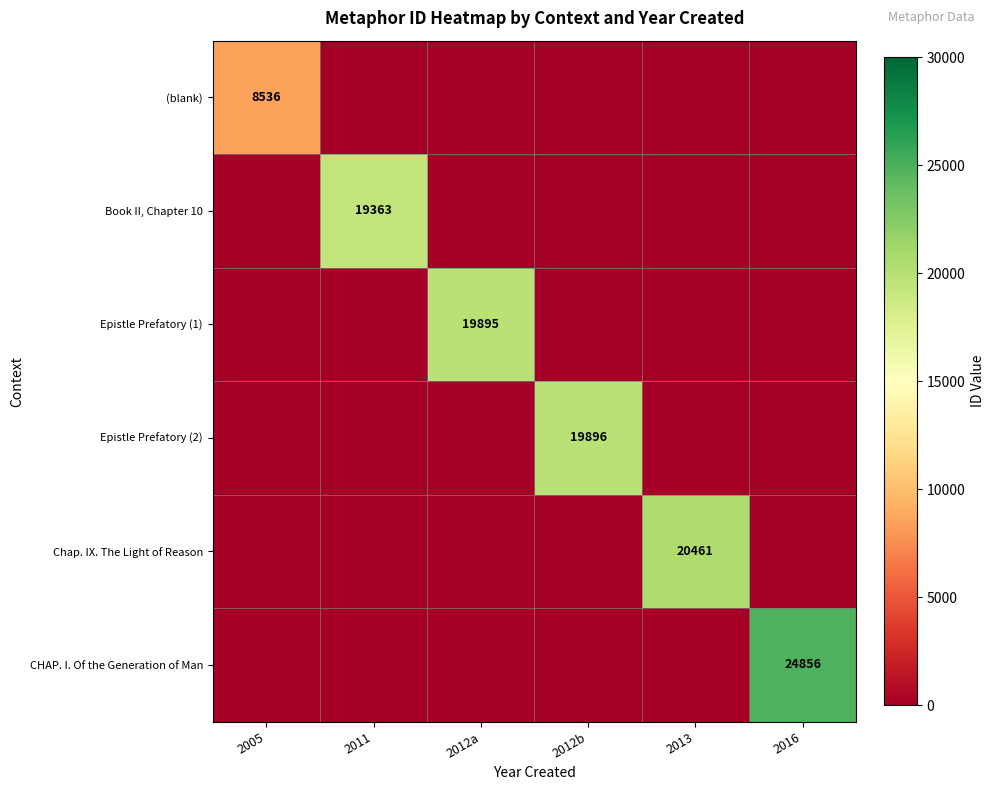

Which series has the largest total across all categories?

CHAP. I. Of the Generation of Man